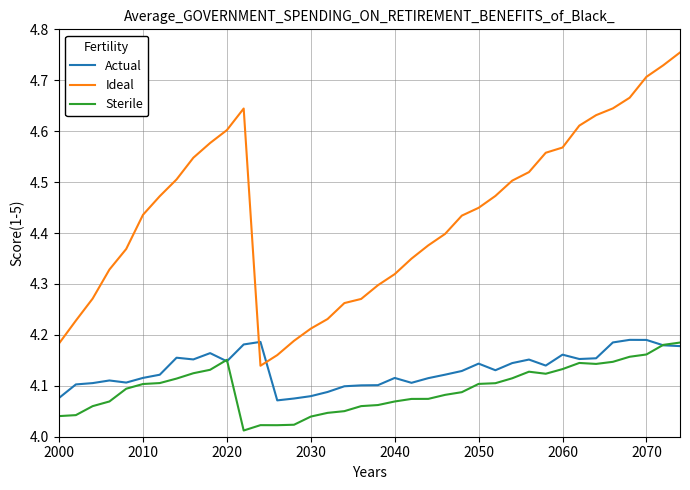

How many intersections are there between Ideal and Actual?

2